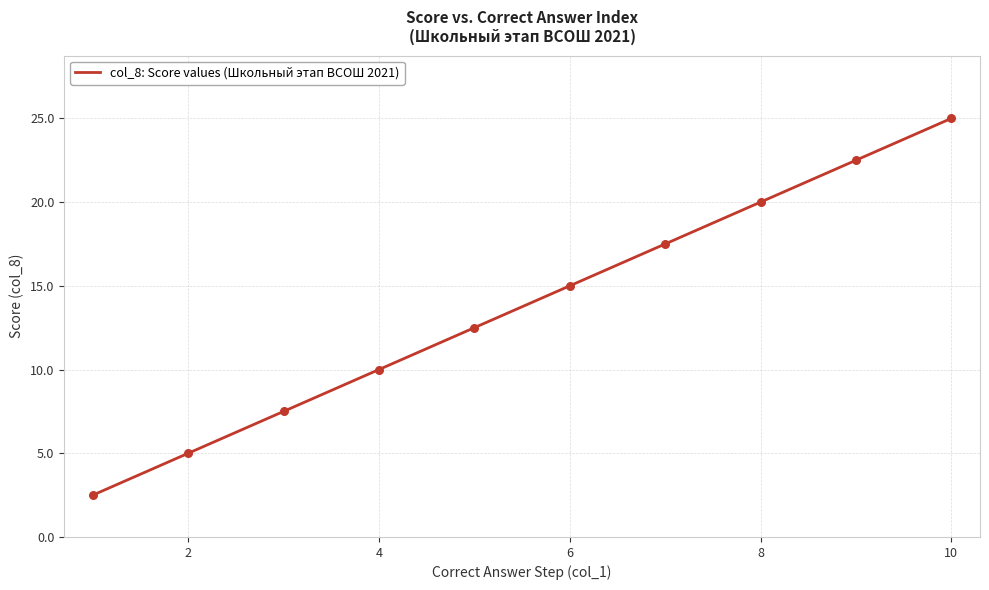

What is the difference between the maximum and minimum values?

22.5